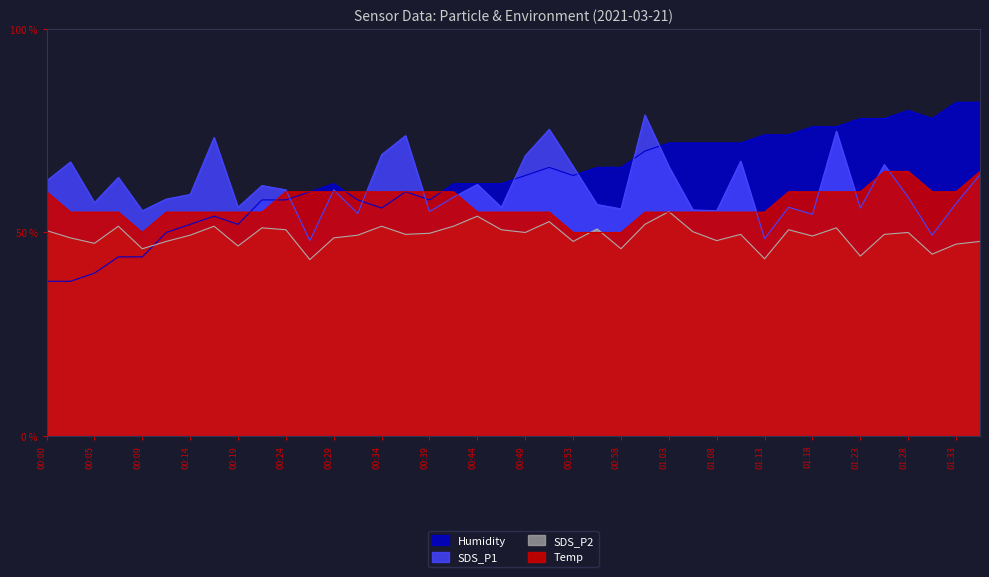

How many lines are shown in the chart?

4